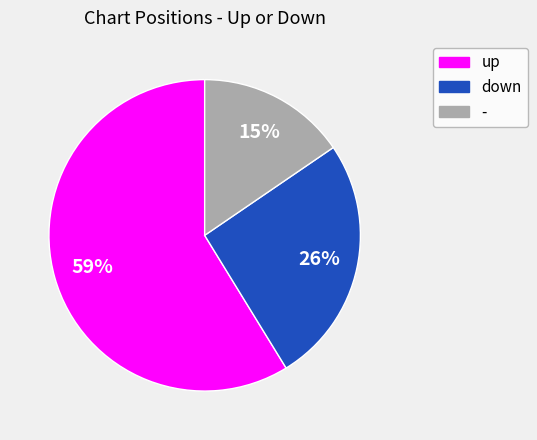

To the nearest percent, what portion does - represent?

15%